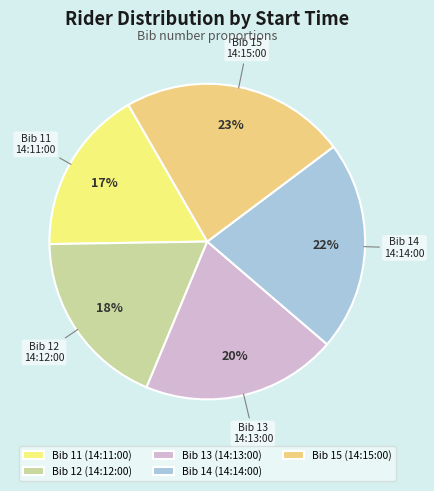

To the nearest percent, what portion does 14:15:00 represent?

23%